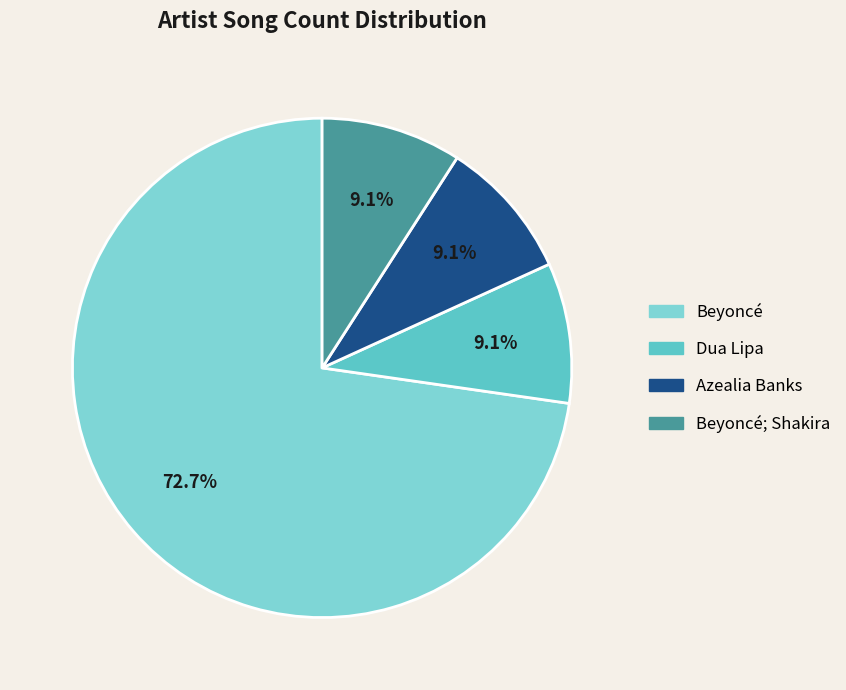

Does any single category account for the majority?

Yes